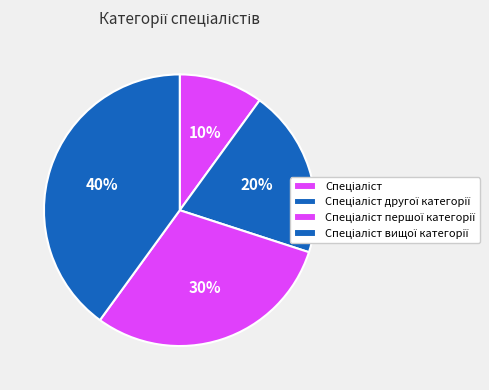

To the nearest percent, what is the difference between the Спеціаліст другої категорії and Спеціаліст першої категорії slice percentages?

10%